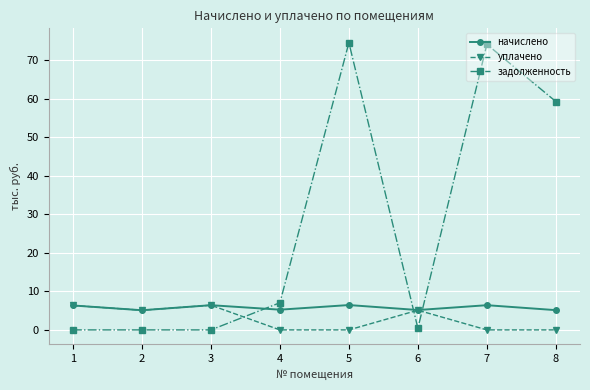

What is the spread (max minus min) of values at 4?

7.1